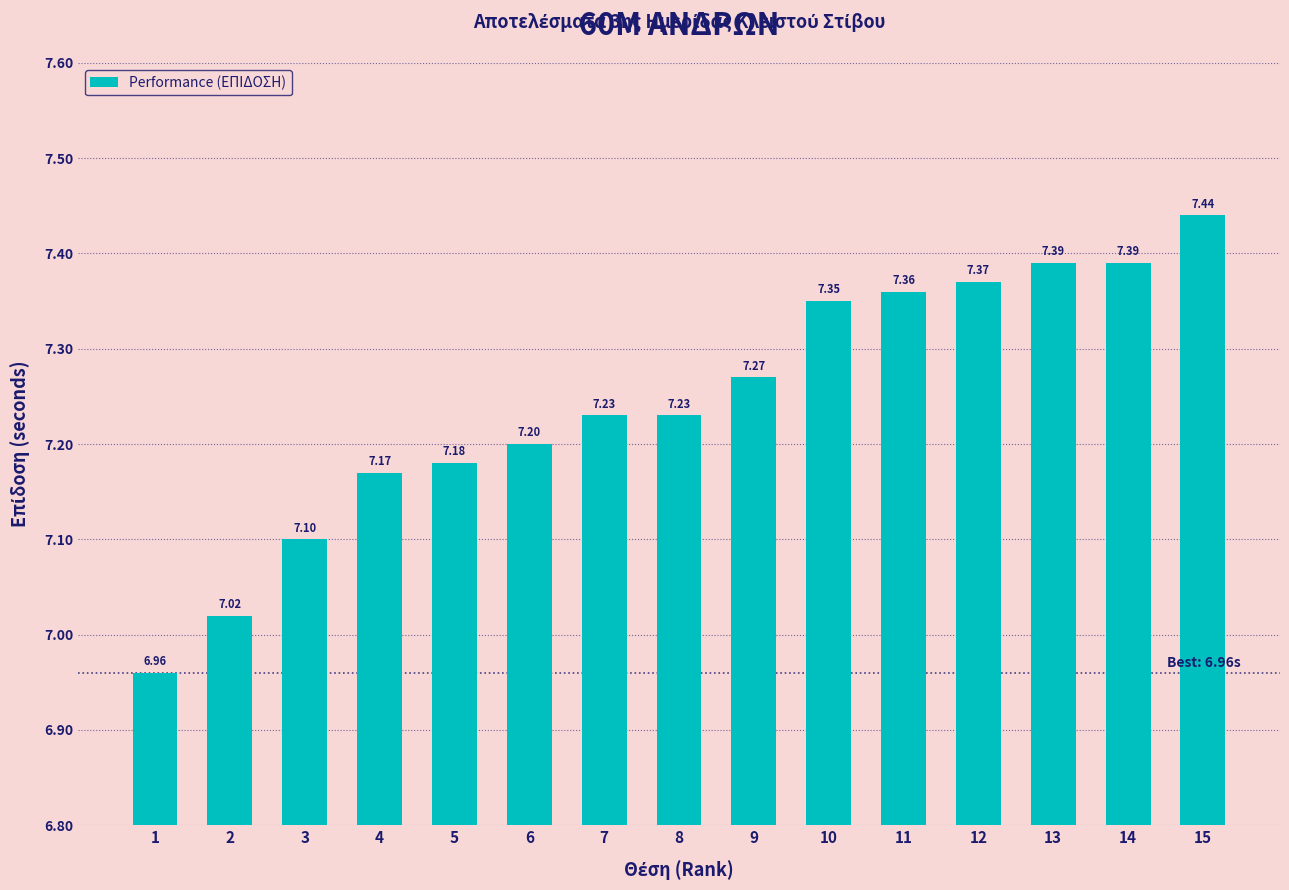

What is the change in value from 5 to 11?

+0.2